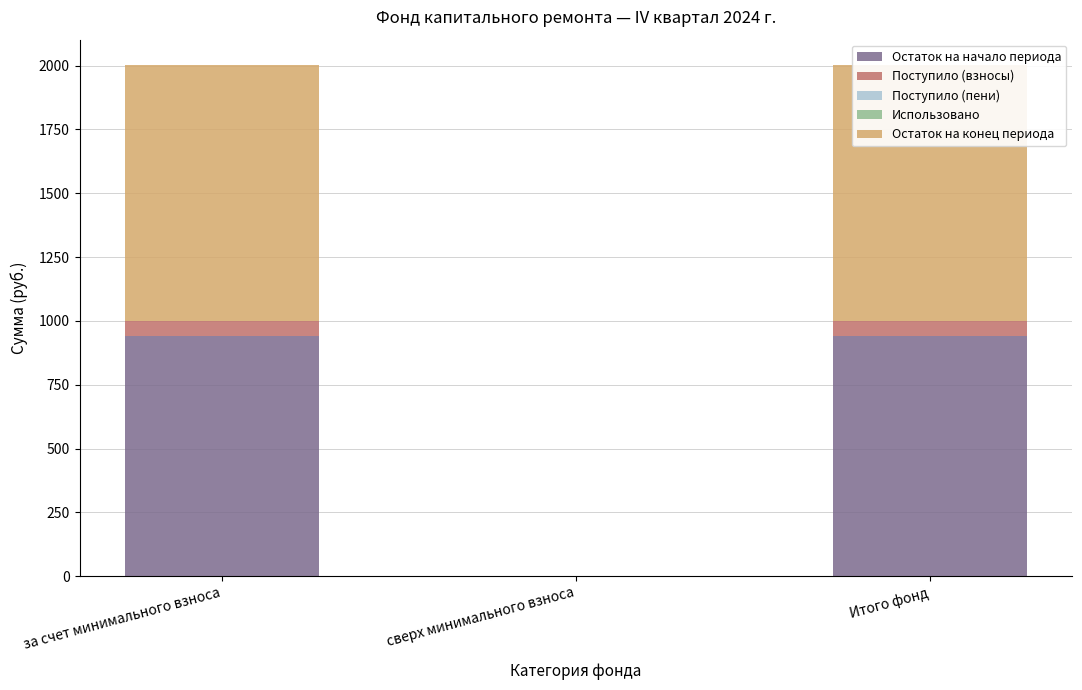

What is the difference between the highest and lowest values at Итого фонд?

1000.9